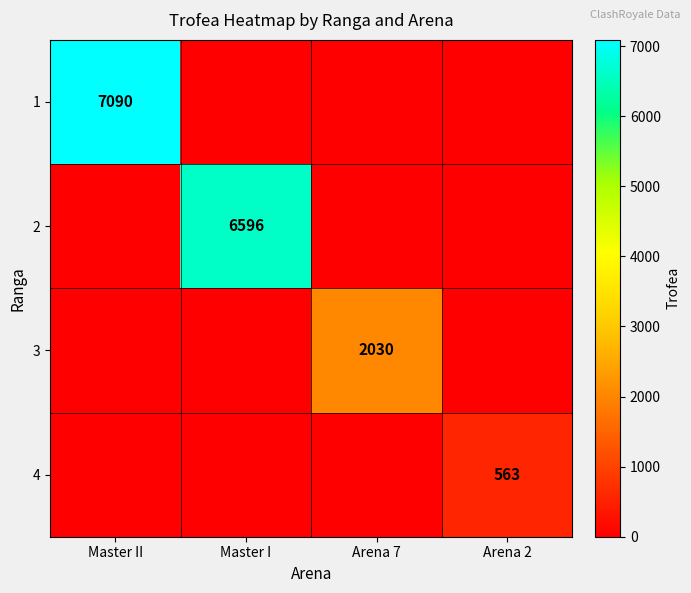

True or false: 3 has a value of 3652 at Arena 7.

False